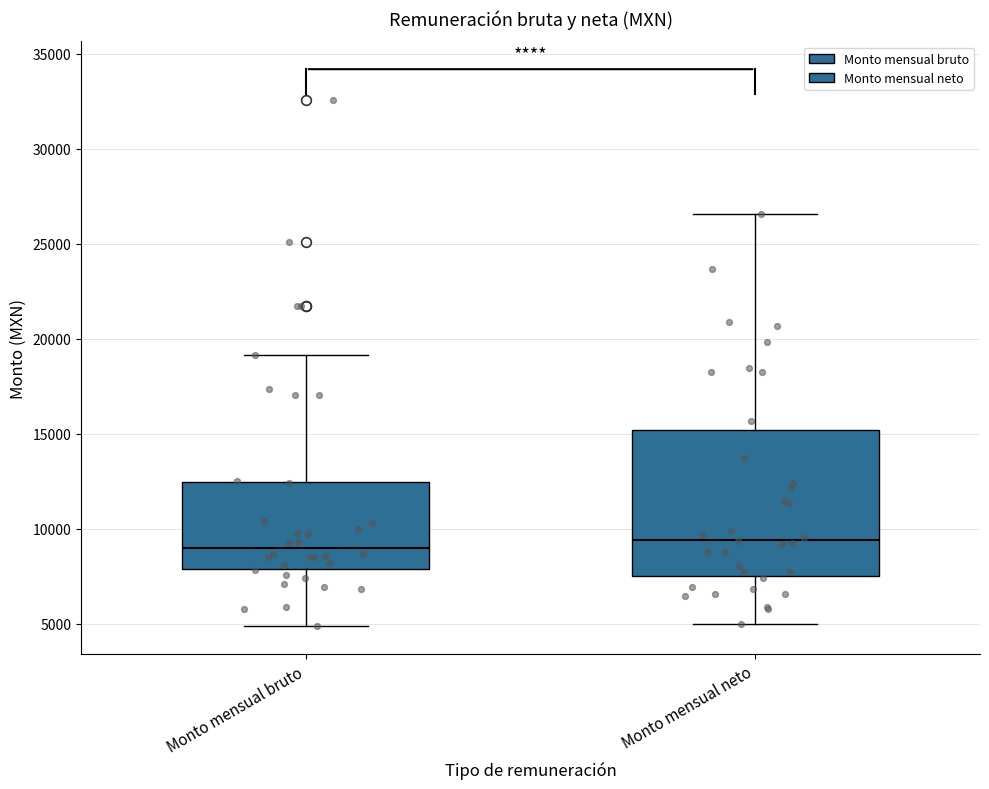

Reading left to right, transcribe this box plot: for each box, give where its median line is, the range the box spans, and where its two whiskers end, as read against the y-axis. The values are not printed on the chart, so give them approximately, as read against the axis.

Monto mensual bruto: median 9000, box 8000 to 12500, whiskers 5000 to 19000
Monto mensual neto: median 9500, box 7500 to 15000, whiskers 5000 to 26500